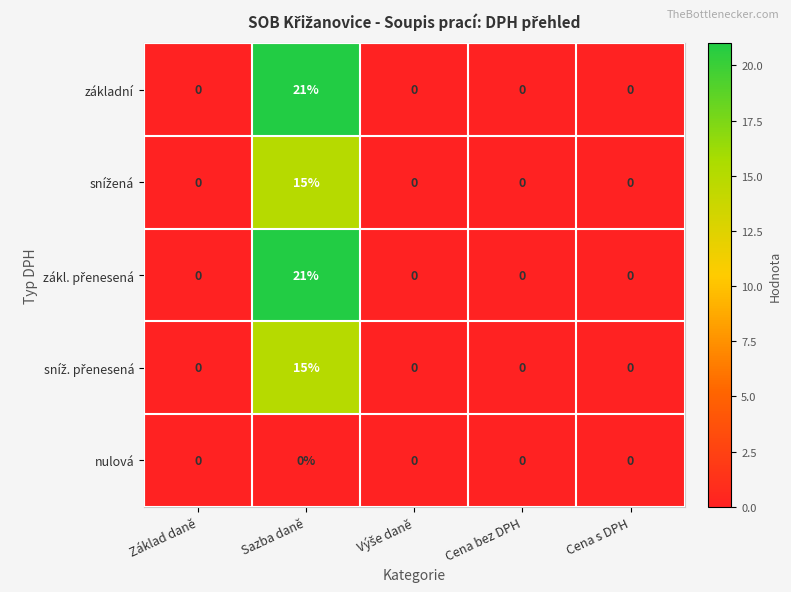

The value of základní at Základ daně is 11. True or false?

False